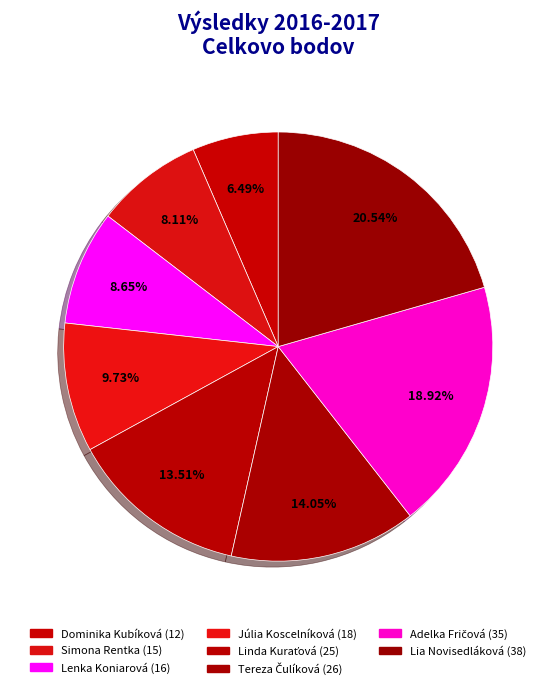

Does Lia Novisedláková account for over 50% of the chart?

No